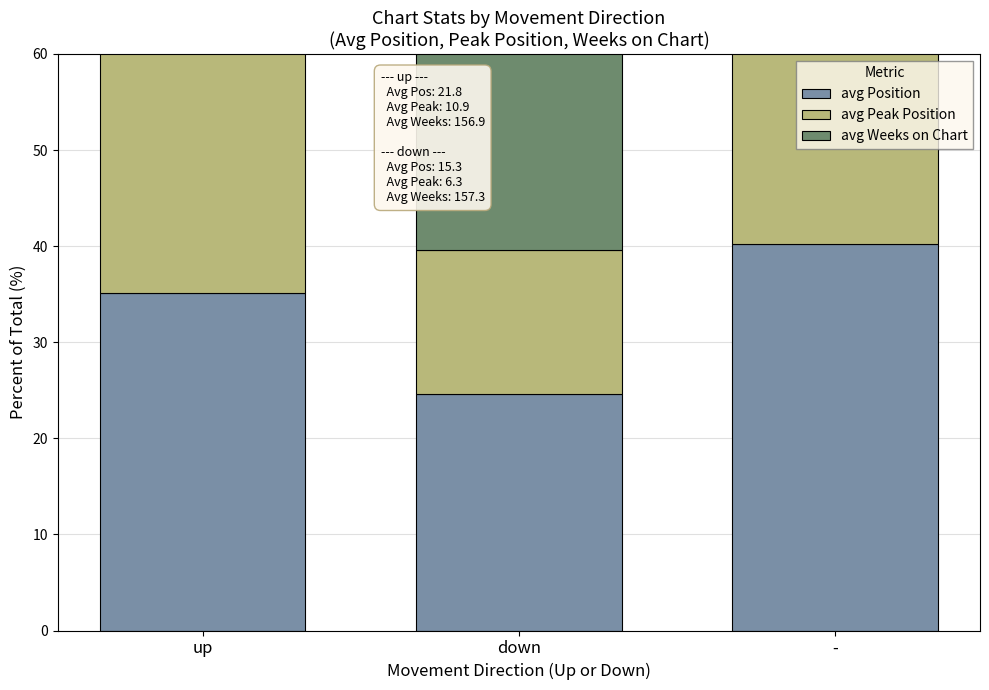

Reading left to right, what are all the values shown in this chart?

avg Position: up=35.1	down=24.6	-=40.3
avg Peak Position: up=26.0	down=15.0	-=59.0
avg Weeks on Chart: up=45.6	down=45.7	-=8.6